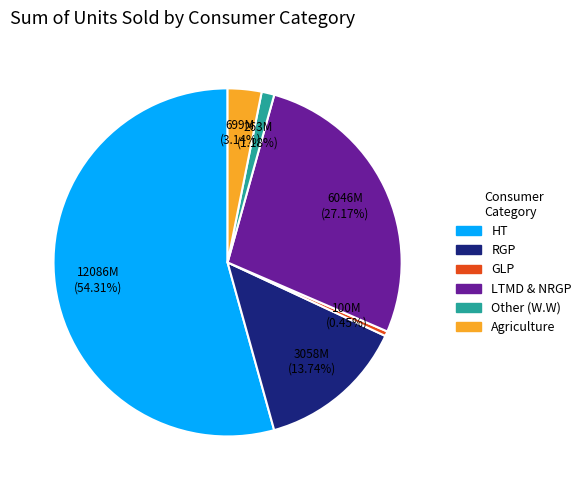

Does Other (W.W) account for over 50% of the chart?

No